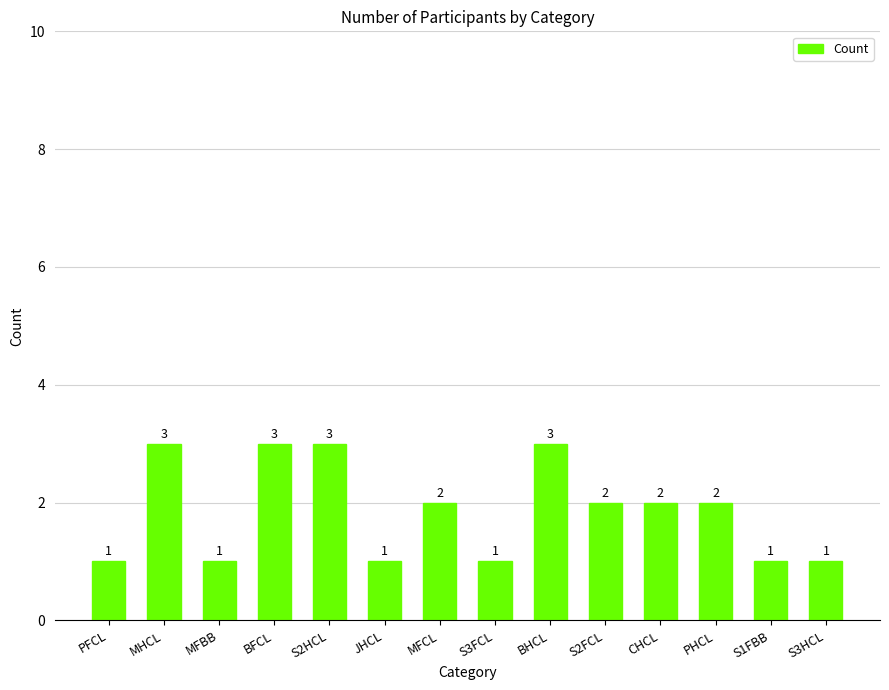

What is the maximum value shown in the chart?

3